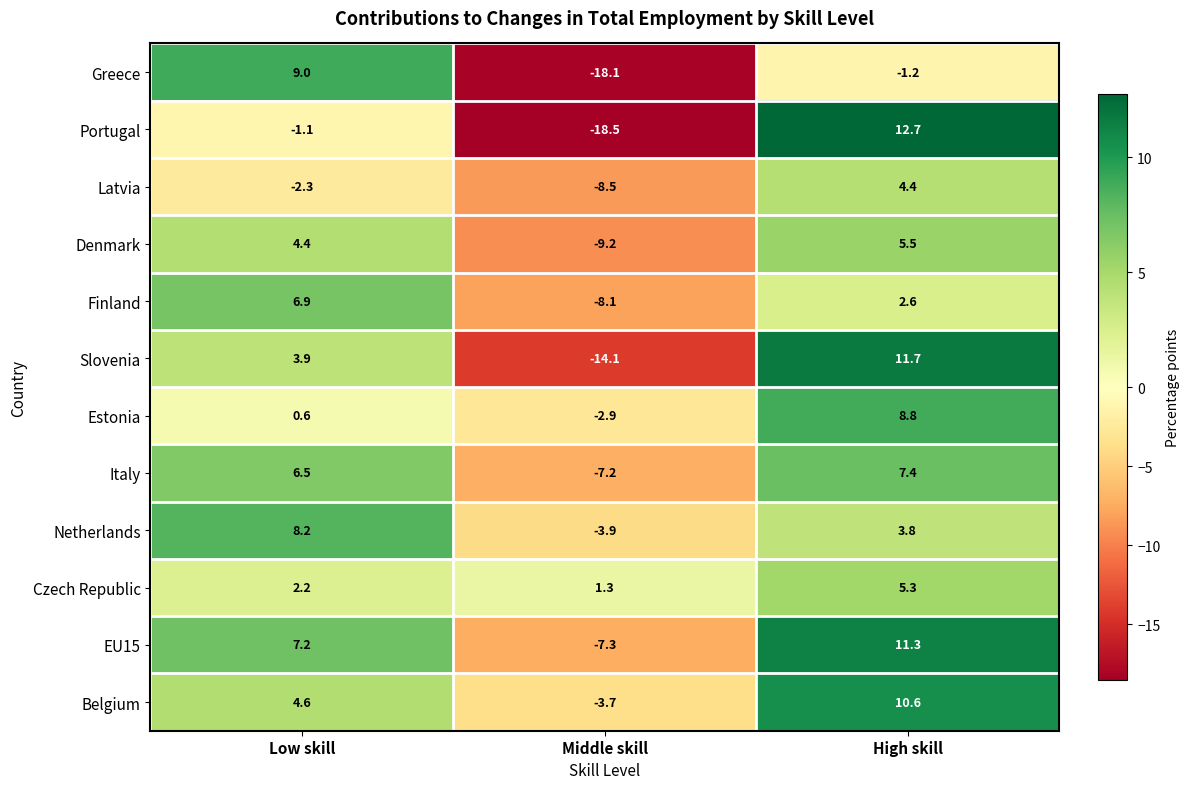

What is the smallest value displayed?

-18.5